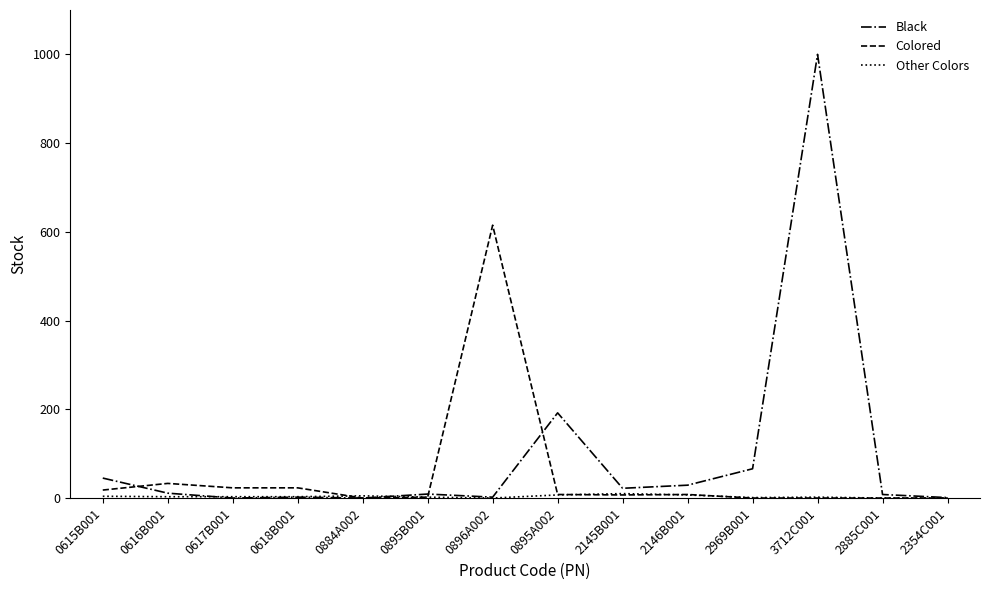

True or false: Colored has more than 1 interior local peaks.

True